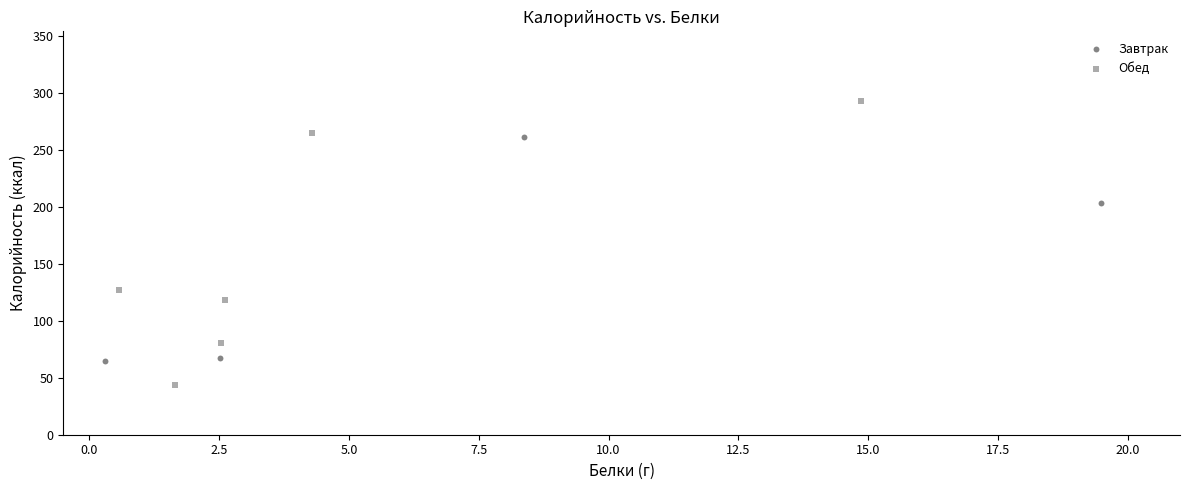

Which series contains the lowest Y value?

Обед